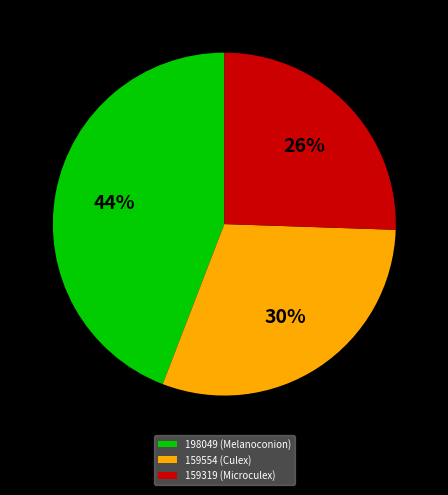

To the nearest percent, what is the average slice percentage?

33%